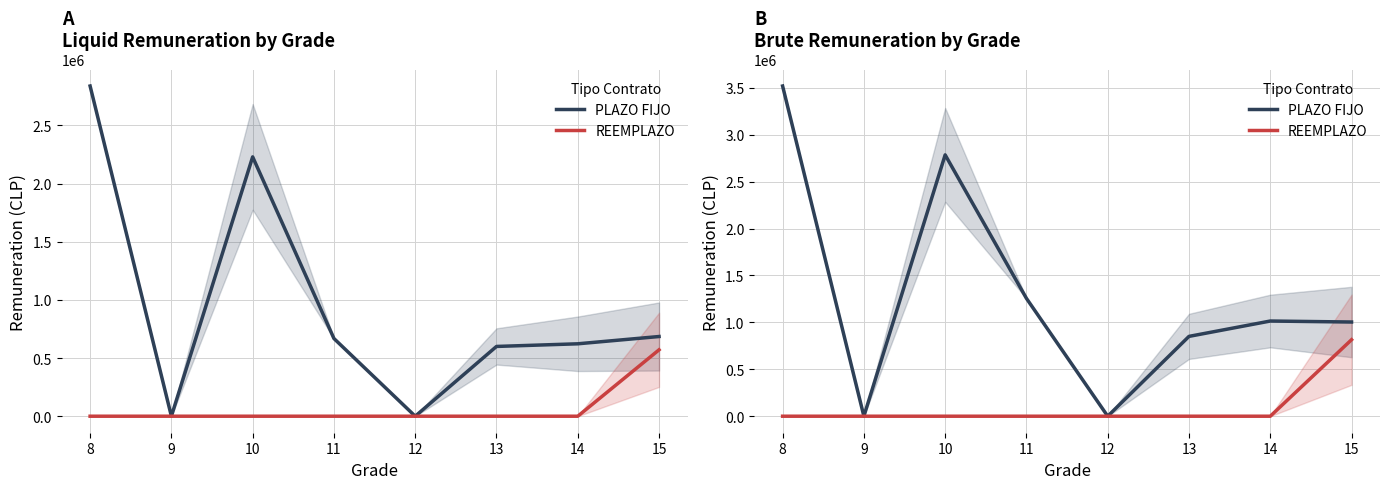

What are all the series names shown in the legend?

PLAZO FIJO, REEMPLAZO